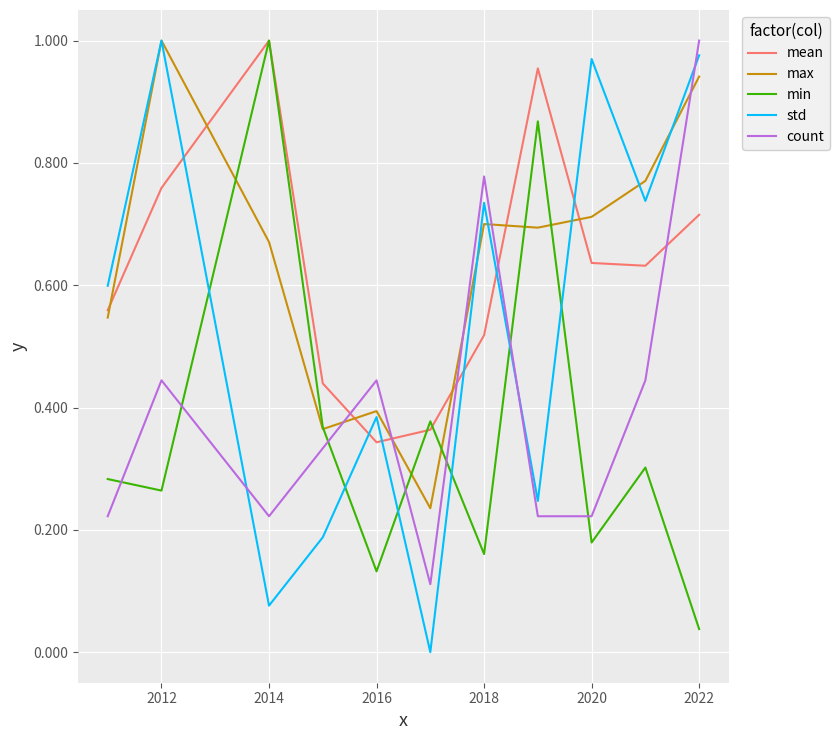

Which series ends up on top after the final intersection of mean and max?

max